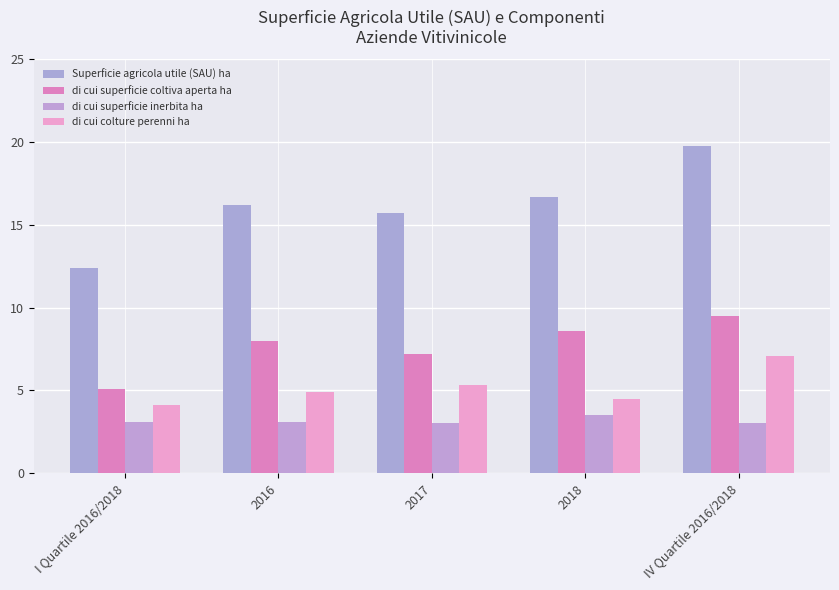

What is the label of the 3rd bar from the left?

2017